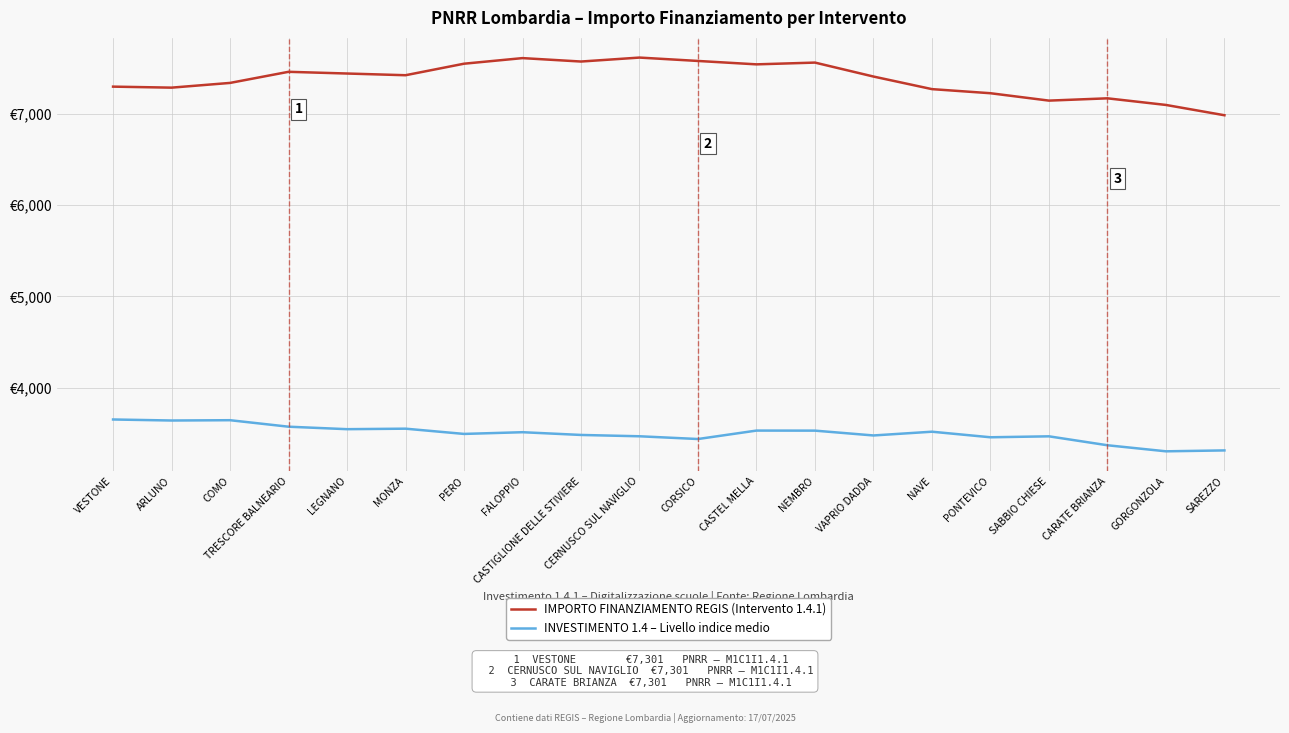

True or false: IMPORTO FINANZIAMENTO REGIS (Intervento 1.4.1) and INVESTIMENTO 1.4 – Livello indice medio intersect in this chart.

False